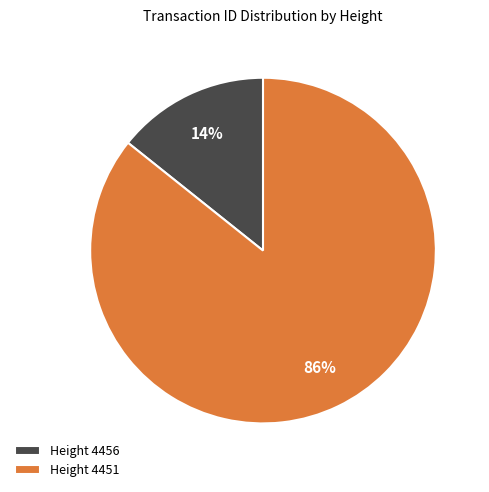

Do Height 4456 and Height 4451 together represent more than half of the pie?

Yes